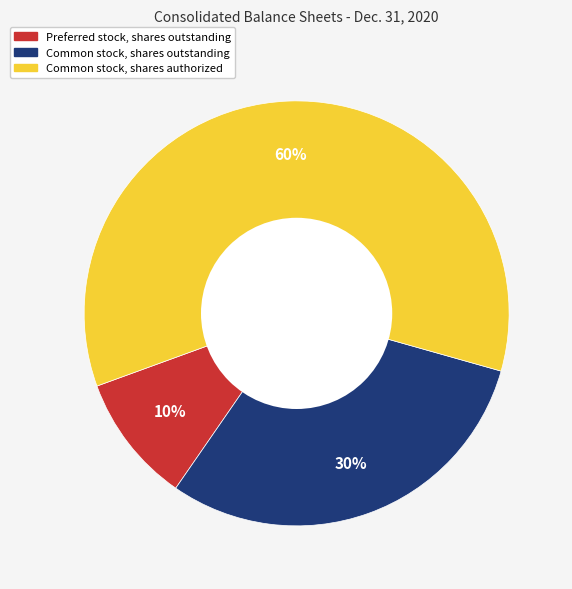

Between Common stock, shares authorized and Preferred stock, shares outstanding, which is larger?

Common stock, shares authorized